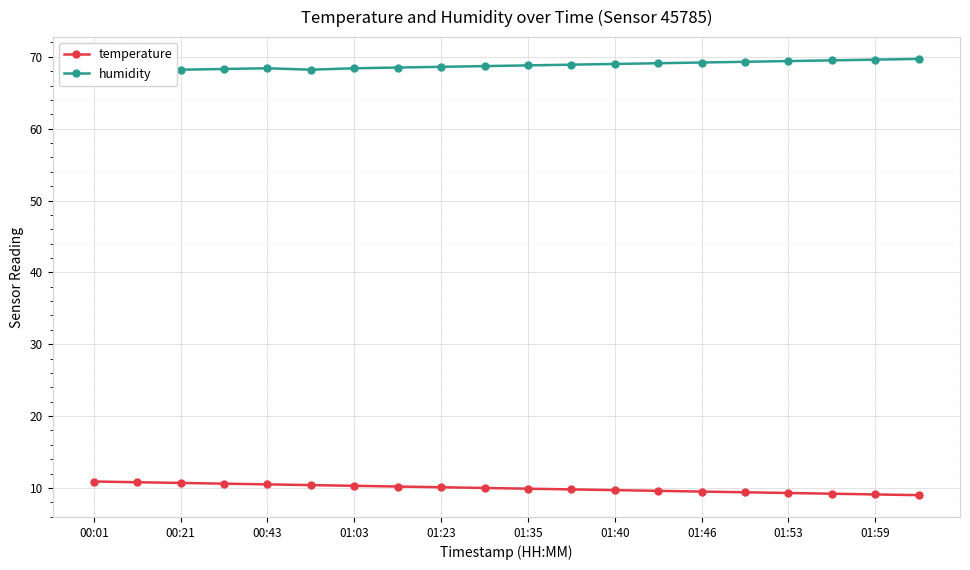

What is the difference between the second highest and minimum values in the temperature series?

1.8